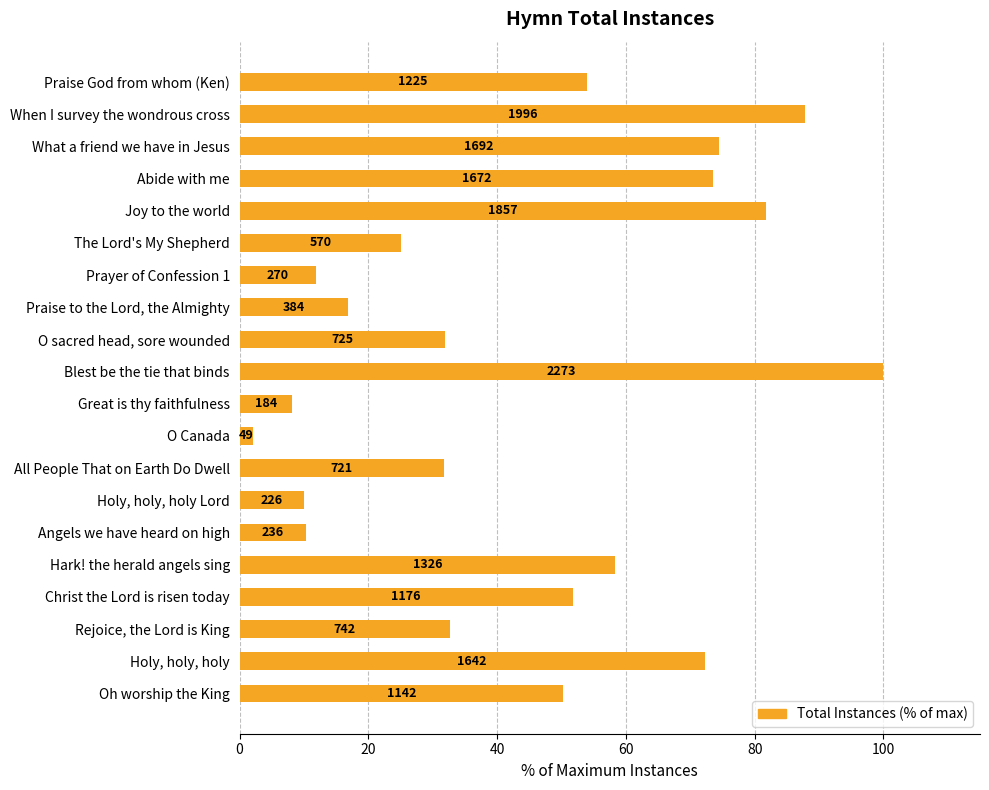

Are the bars horizontal?

Yes